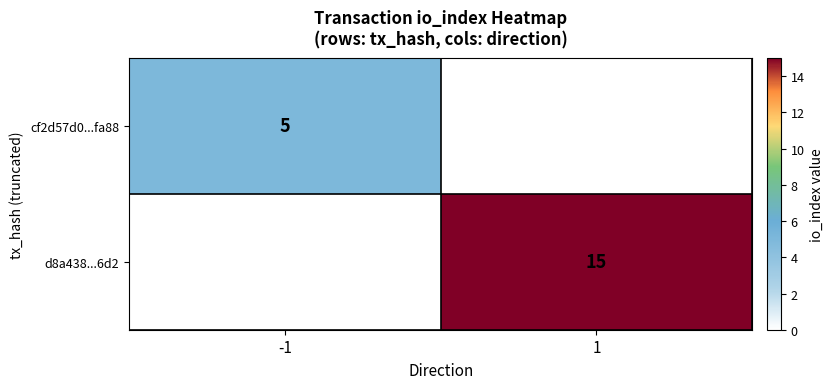

The value of d8a438...6d2 at 1 is 3. True or false?

False